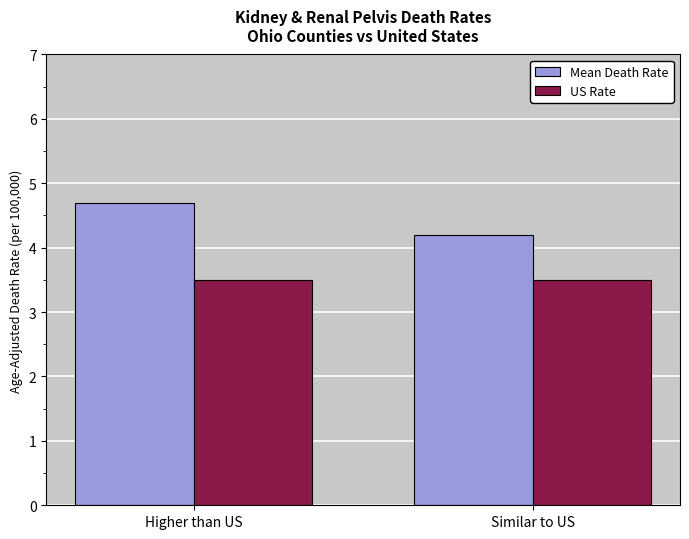

What is the difference between the Mean Death Rate values at Higher than US and Similar to US?

0.5